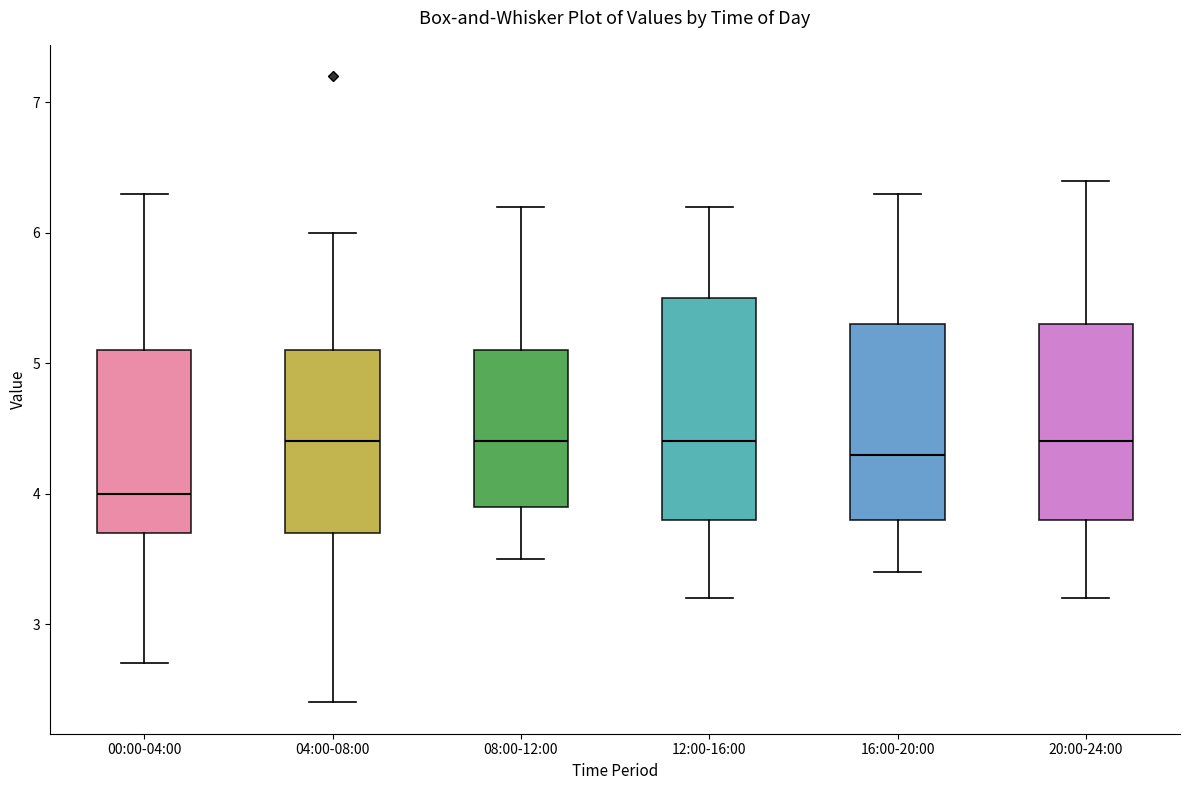

Reading left to right, transcribe this box plot: for each box, give where its median line is, the range the box spans, and where its two whiskers end, as read against the y-axis. The values are not printed on the chart, so give them approximately, as read against the axis.

00:00-04:00: median 4.0, box 3.7 to 5.1, whiskers 2.7 to 6.3
04:00-08:00: median 4.4, box 3.7 to 5.1, whiskers 2.4 to 6.0
08:00-12:00: median 4.4, box 3.9 to 5.1, whiskers 3.5 to 6.2
12:00-16:00: median 4.4, box 3.8 to 5.5, whiskers 3.2 to 6.2
16:00-20:00: median 4.3, box 3.8 to 5.3, whiskers 3.4 to 6.3
20:00-24:00: median 4.4, box 3.8 to 5.3, whiskers 3.2 to 6.4